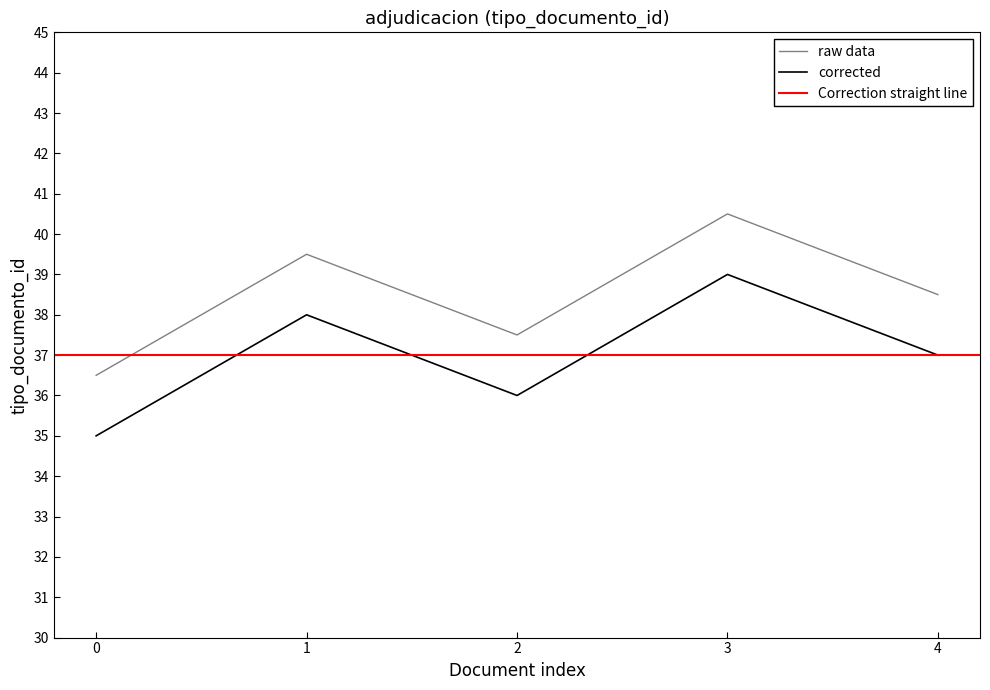

True or false: raw data has a value of 39.5 at 1.

True